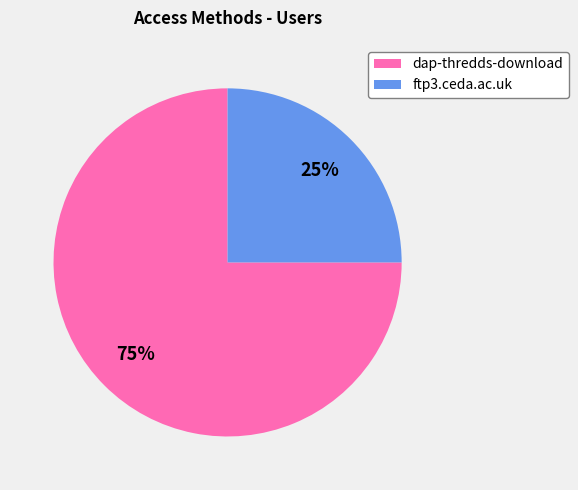

What is the majority slice?

dap-thredds-download